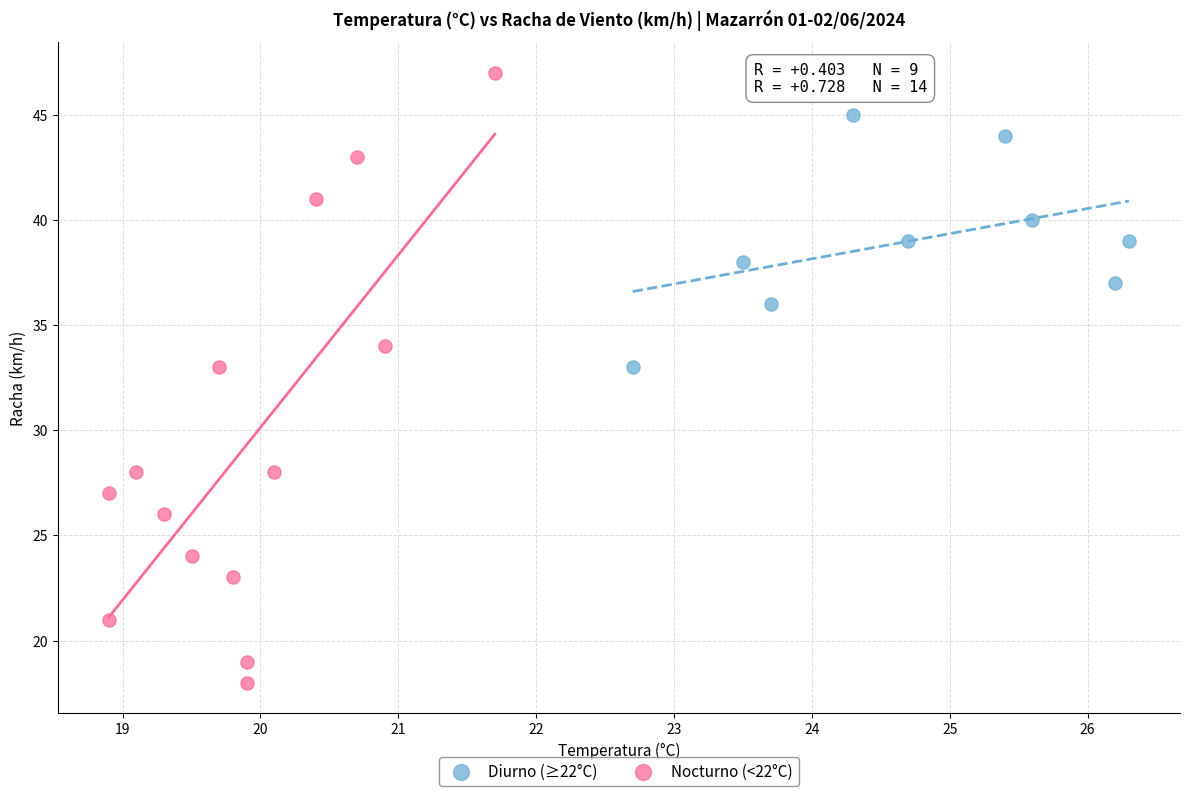

What are all the series names shown in the legend?

Diurno (≥22°C), Nocturno (<22°C)